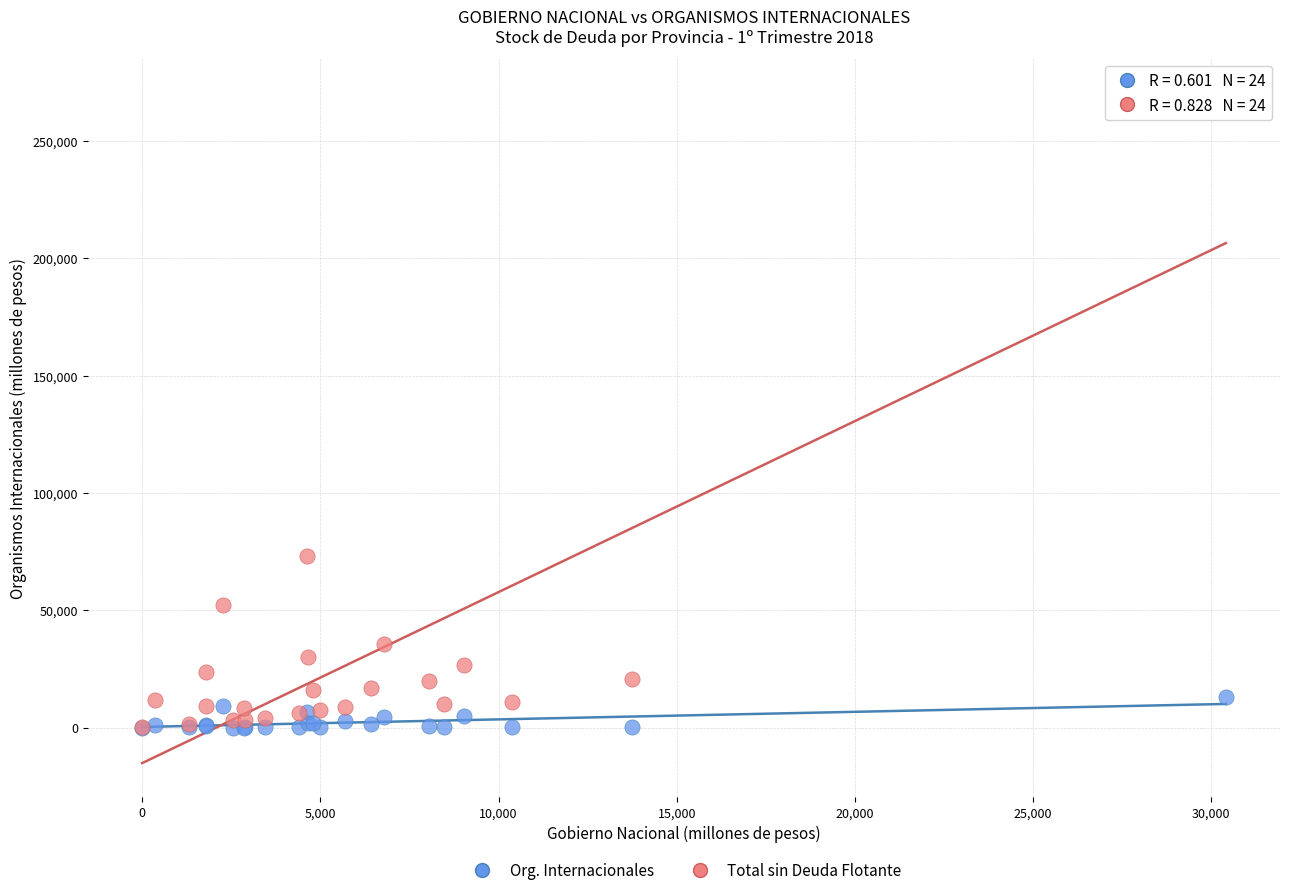

Across all series, what Y value is closest to 135421?

72928.9